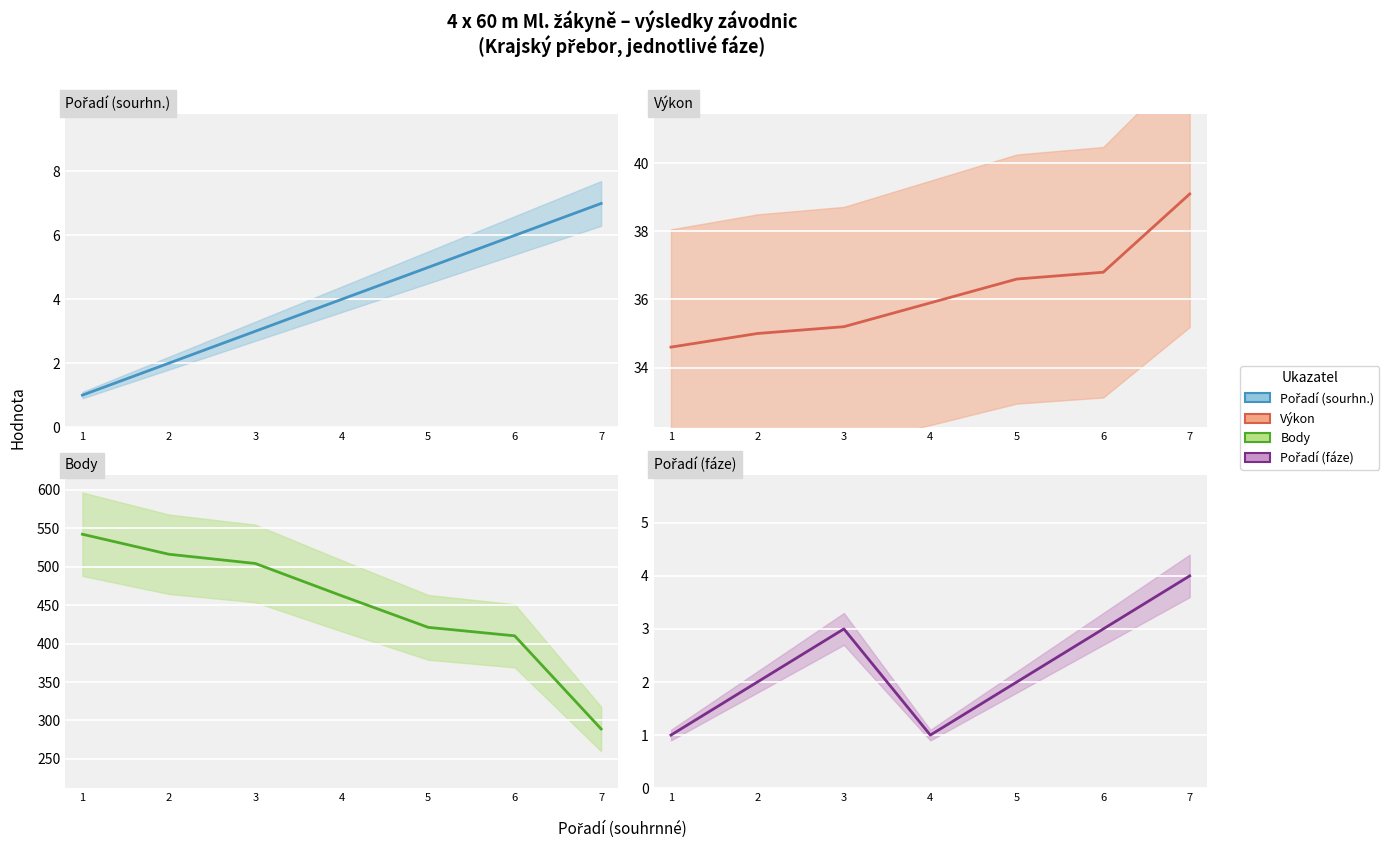

Count the Pořadí (sourhn.) values in the range 2 to 6.

5